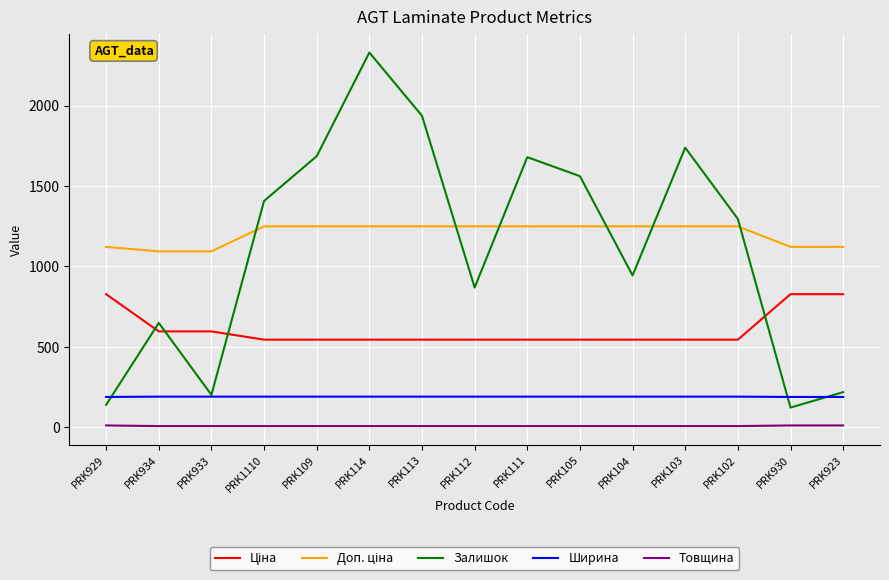

At which category is the sum across all series the highest?

PRK114